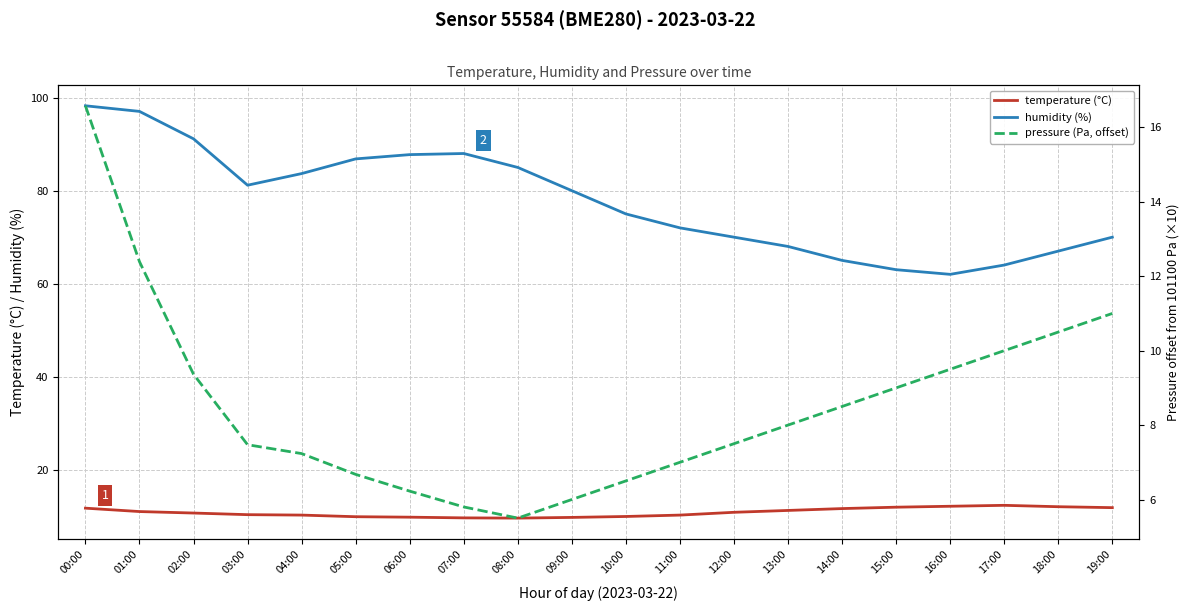

What is the lowest value of the humidity (%) series?

62.0